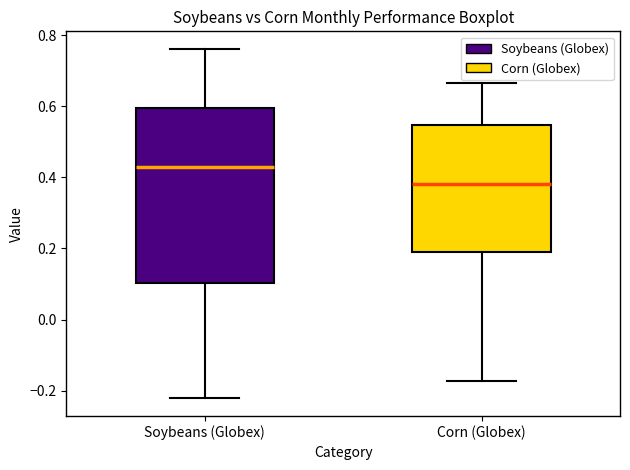

Reading left to right, read every box against the y-axis: the position of its median line, the range the box covers, and the ends of its whiskers. The values are not printed on the chart, so give them approximately, as read against the axis.

Soybeans (Globex): median 0.42, box 0.10 to 0.60, whiskers -0.22 to 0.76
Corn (Globex): median 0.38, box 0.18 to 0.54, whiskers -0.18 to 0.66